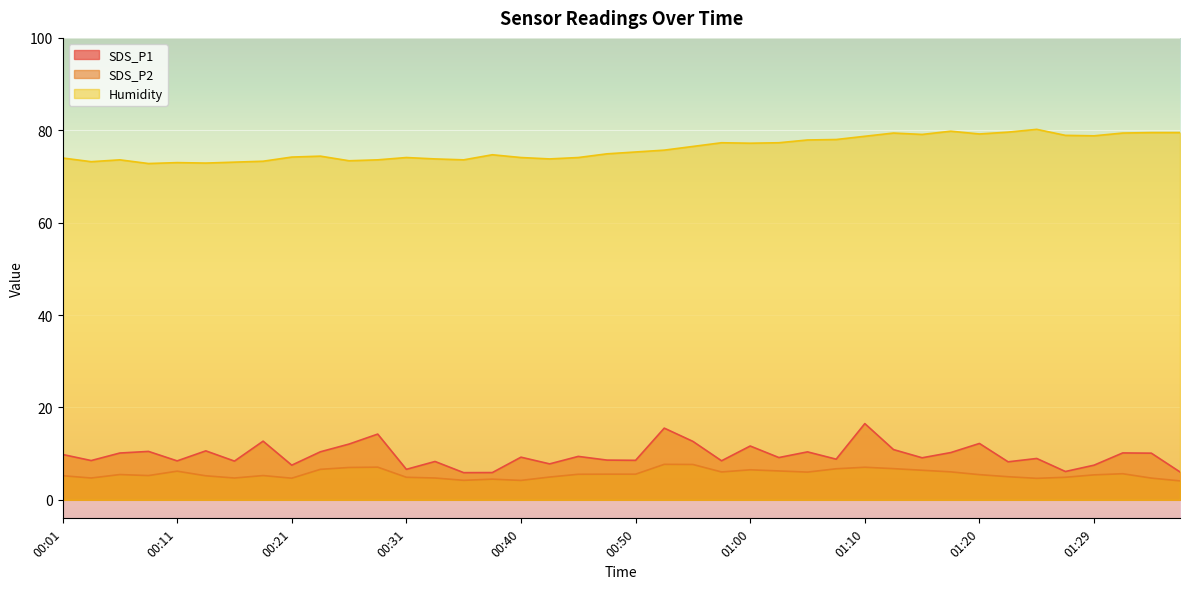

What is the difference between the highest and lowest values at 01:37?

75.4